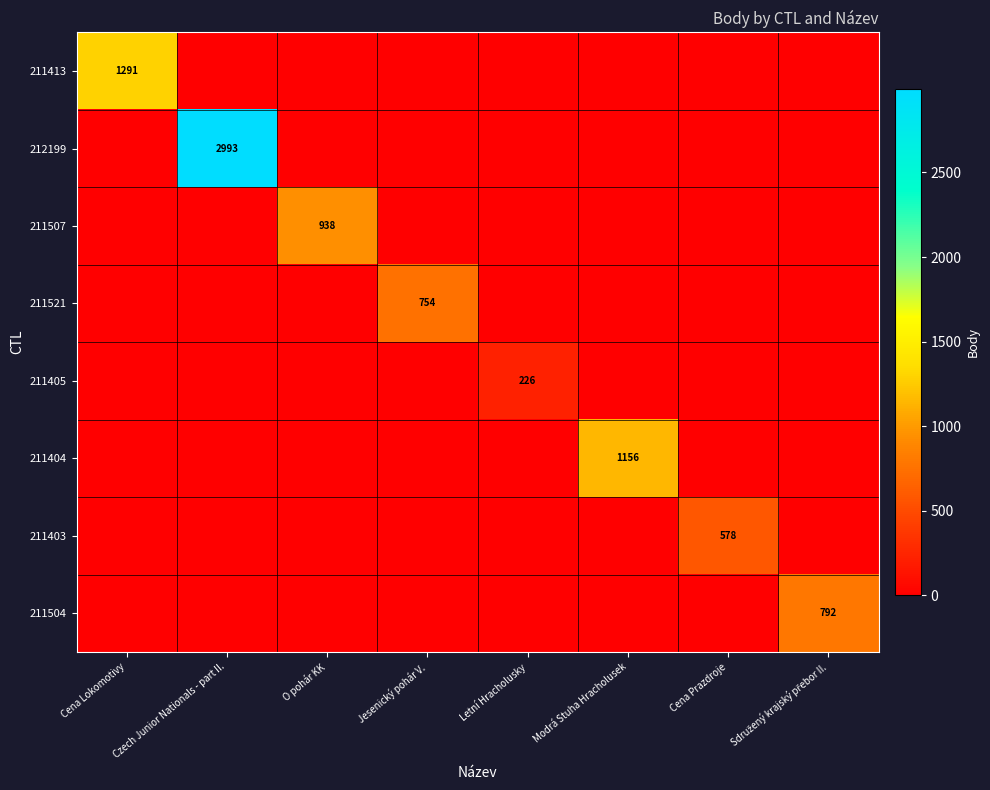

True or false: 211507 has a value of 938 at O pohár KK.

True